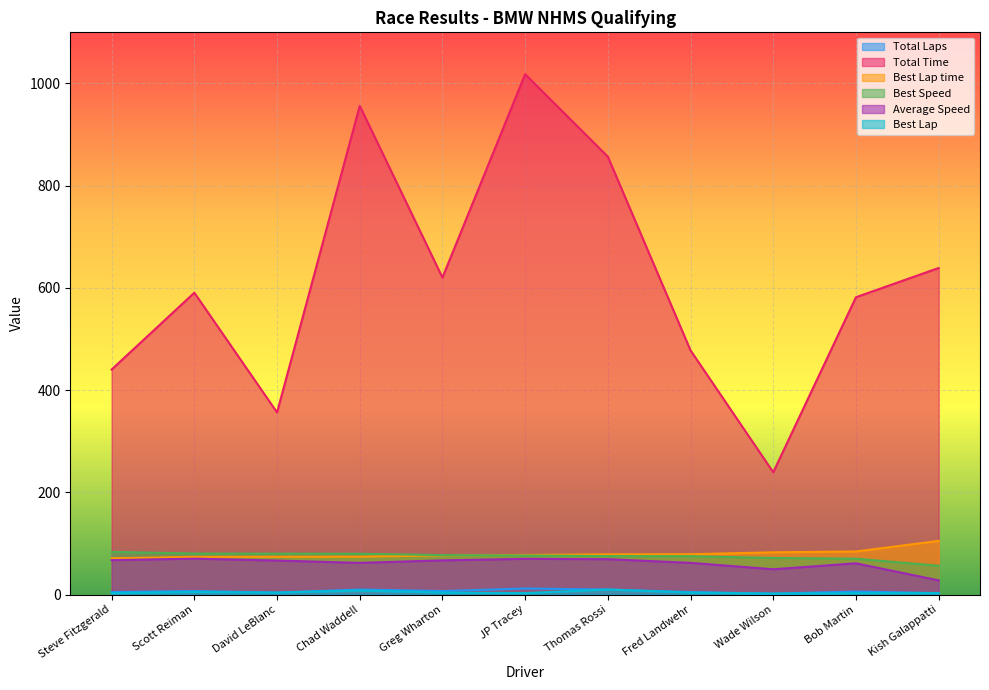

How many series are shown in this chart?

6